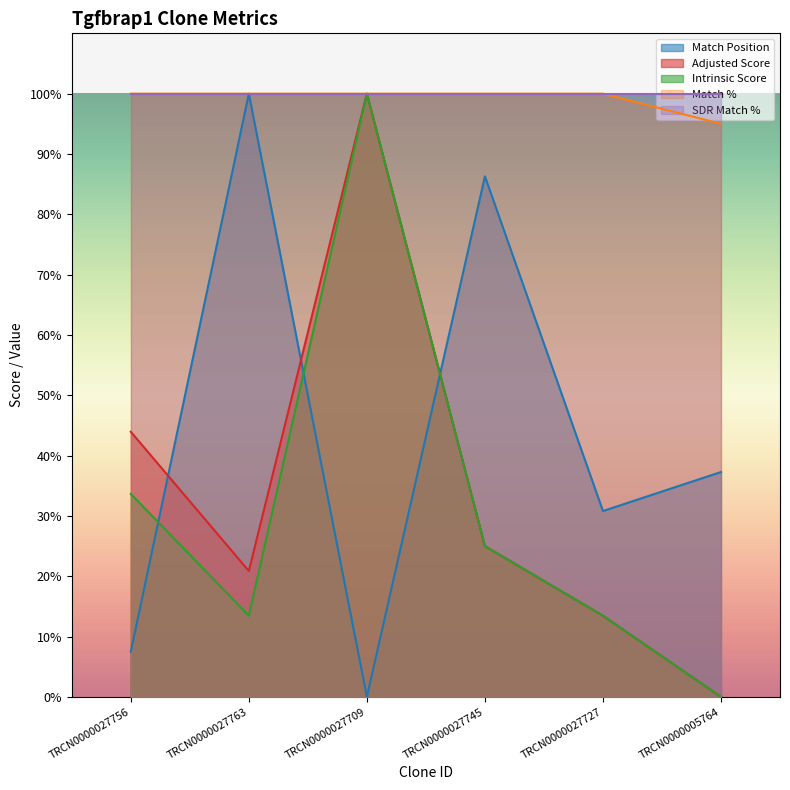

After their last crossing, which series has the higher values: Match Position or Adjusted Score?

Match Position